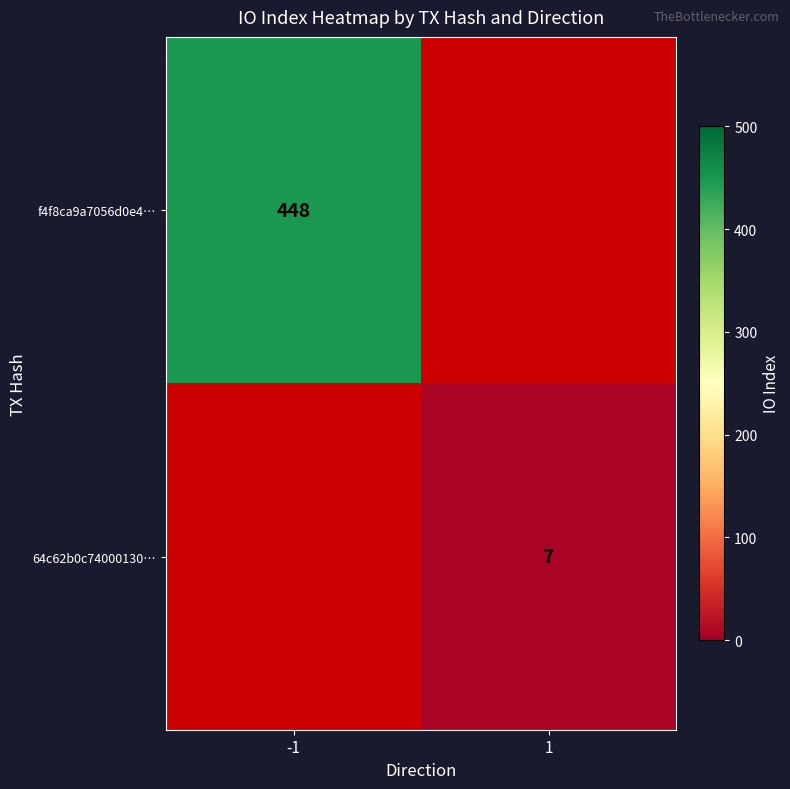

What is the minimum value shown in the chart?

7.0